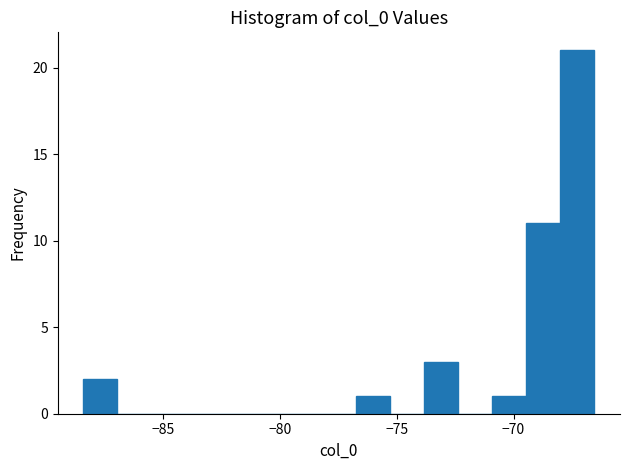

Around what value on the x-axis is the tallest bar? Give the approximate position of its centre, as read against the axis.

-67.5